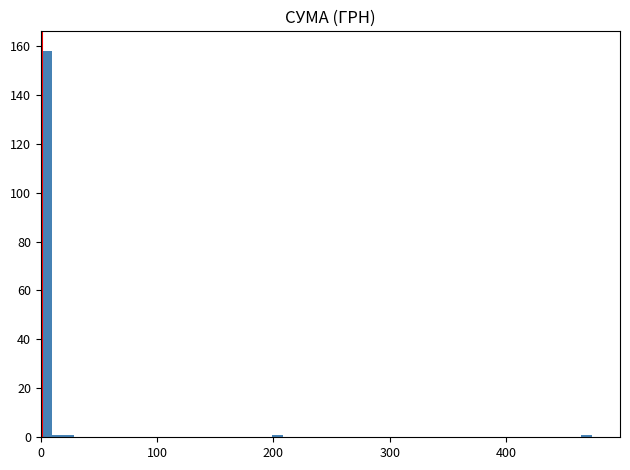

Read against the x-axis, roughly where is the centre of the tallest bar?

0